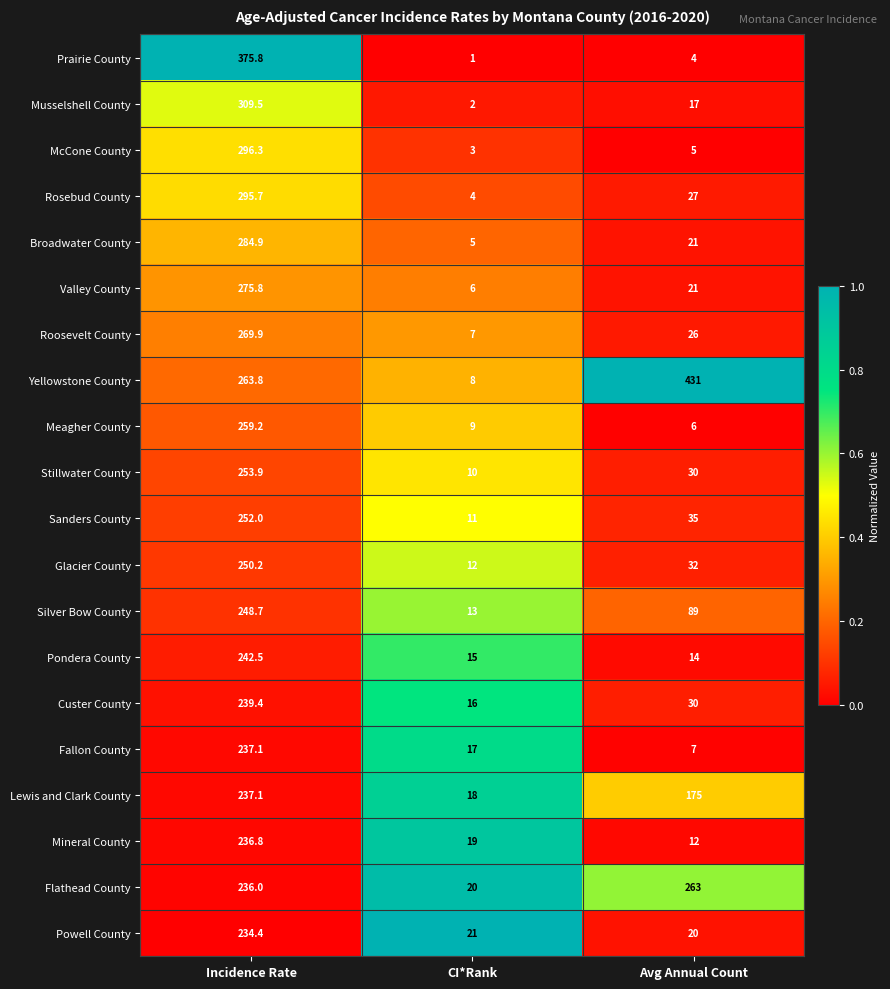

Is it true that McCone County equals 2.0 at CI*Rank?

False